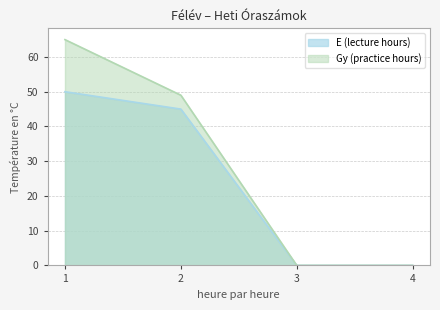

Where does the Gy (practice hours) series first go above 49?

1